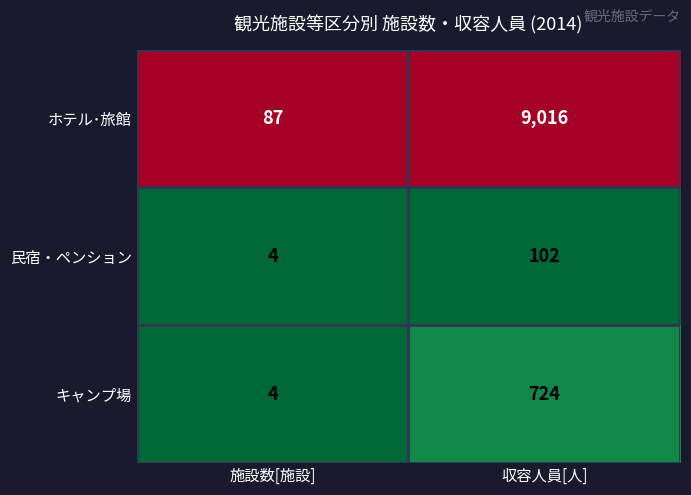

What is the approximate value of ホテル･旅館 at 収容人員[人], to the nearest 10?

9020